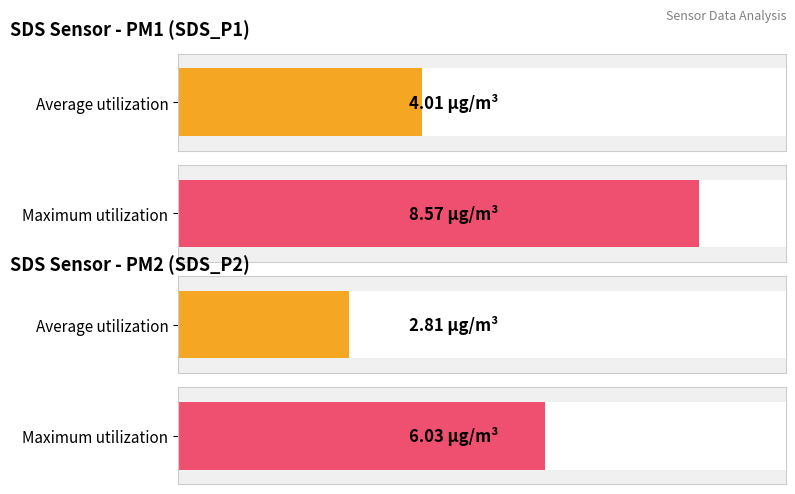

Does the chart contain stacked bars?

No